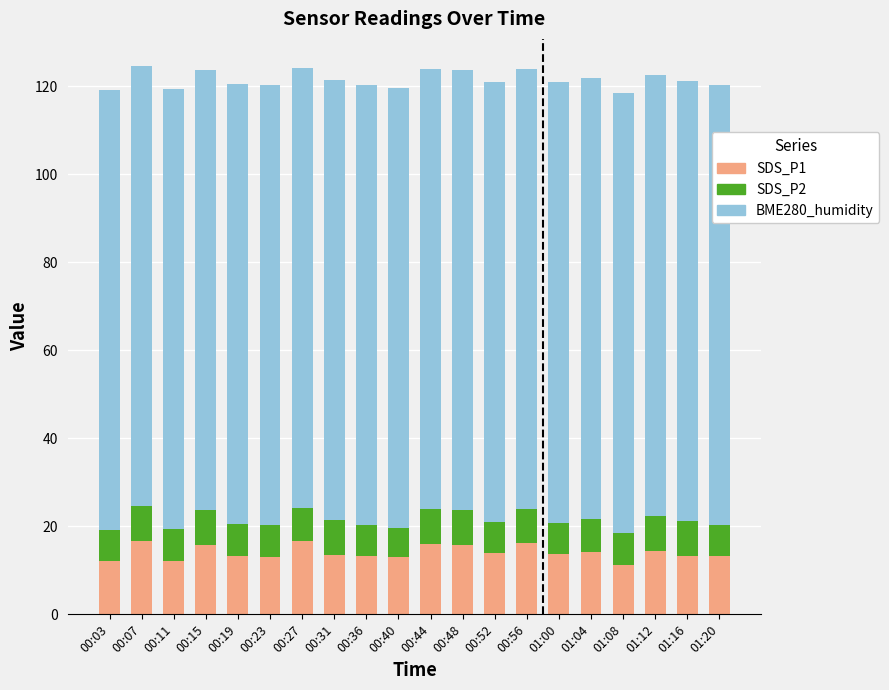

What is the difference between the second highest and second lowest values in the SDS_P1 series?

4.4